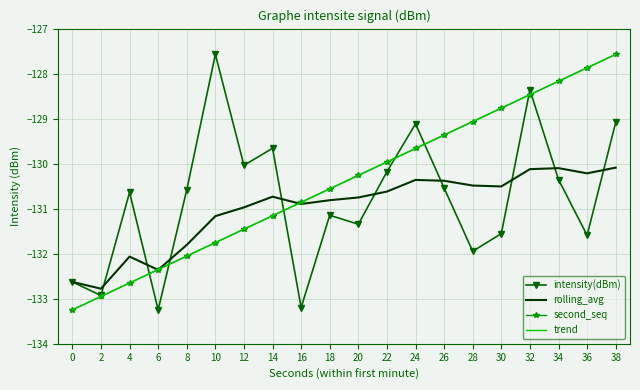

Is it true that rolling_avg equals -202.0 at 6?

False